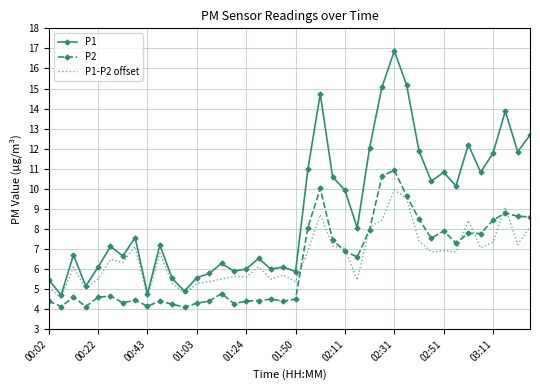

What is the maximum value shown in the chart?

16.9